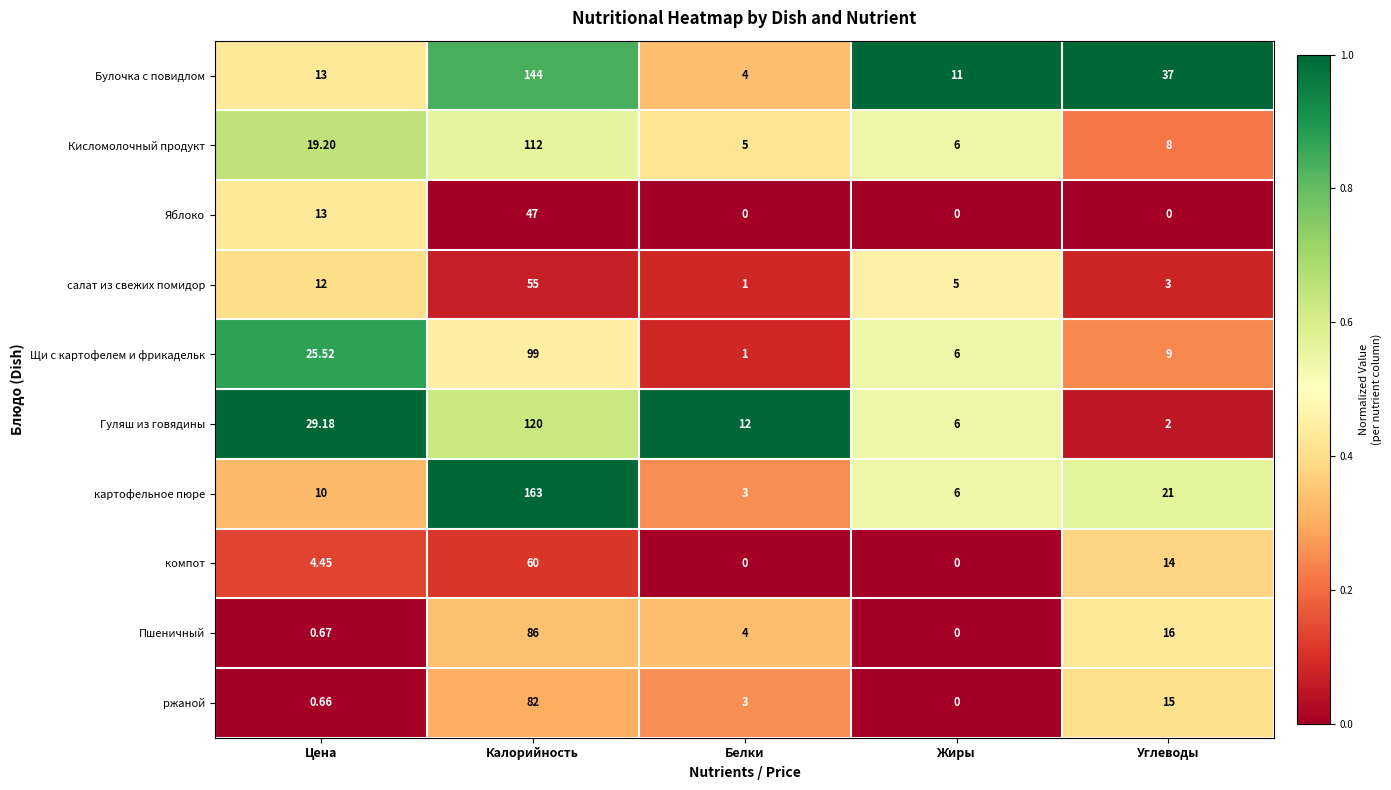

What is the total value across all series at Белки?

33.0